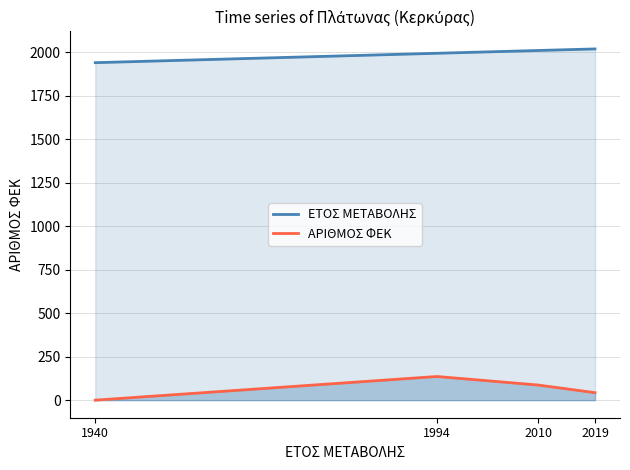

What is the value of the ΑΡΙΘΜΟΣ ΦΕΚ point at the 3rd from the left?

87